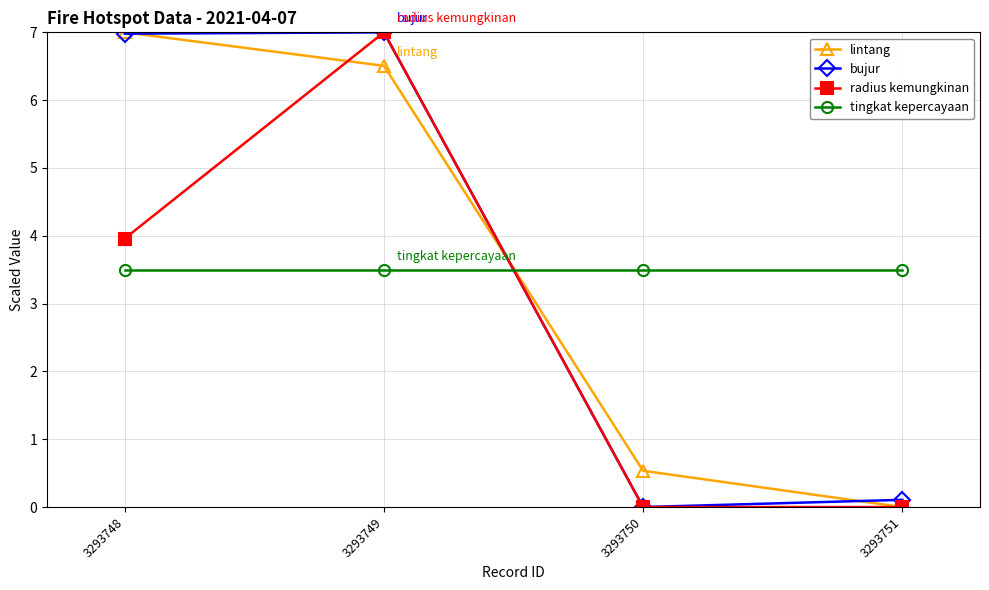

How many categories are shown in the chart?

4